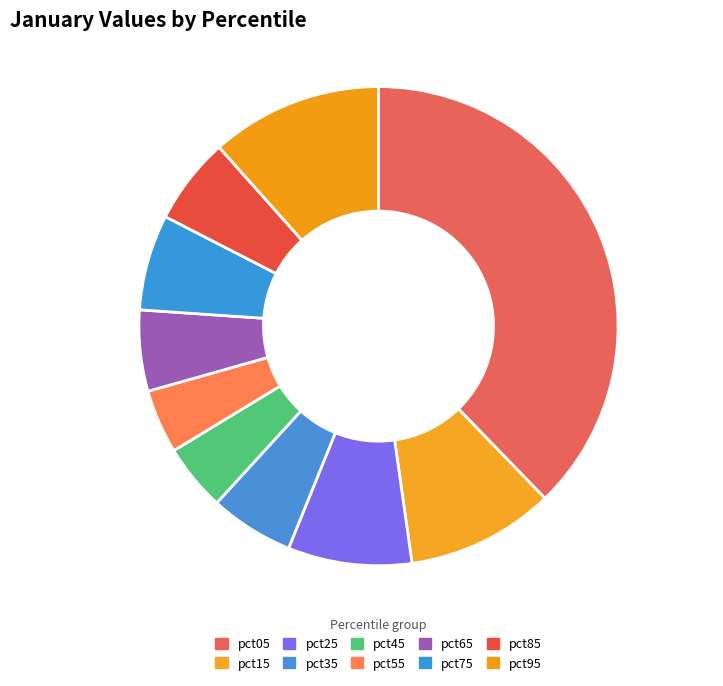

Does pct25 account for over 50% of the chart?

No